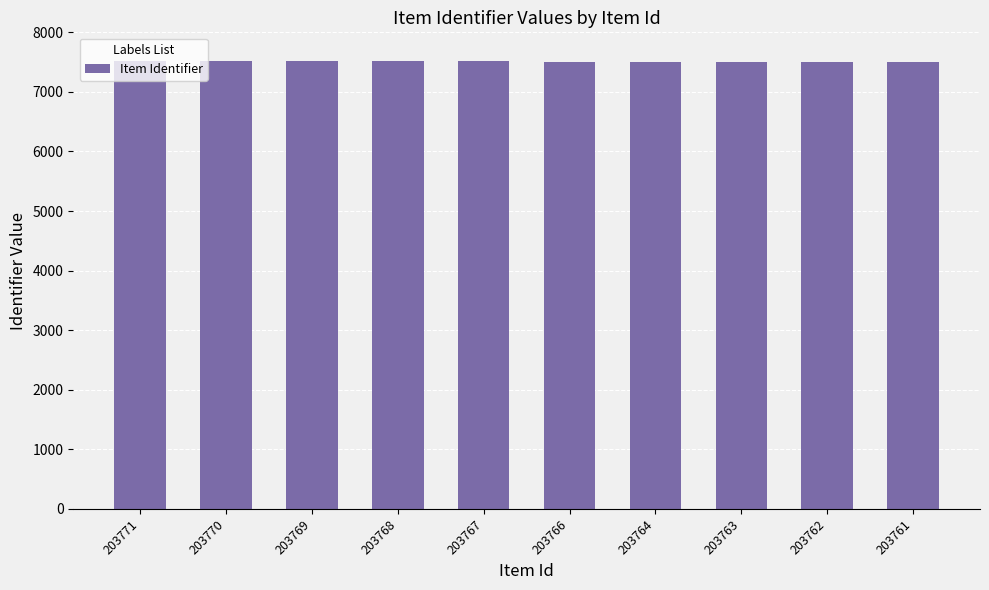

Where does the data first go above 7511?

203771